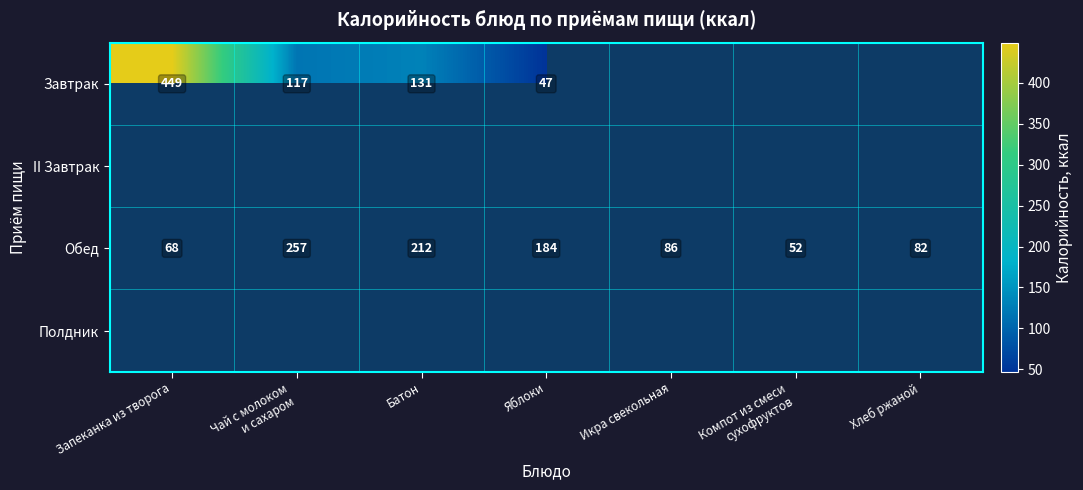

The Завтрак series shows 131 at Батон. True or false?

True